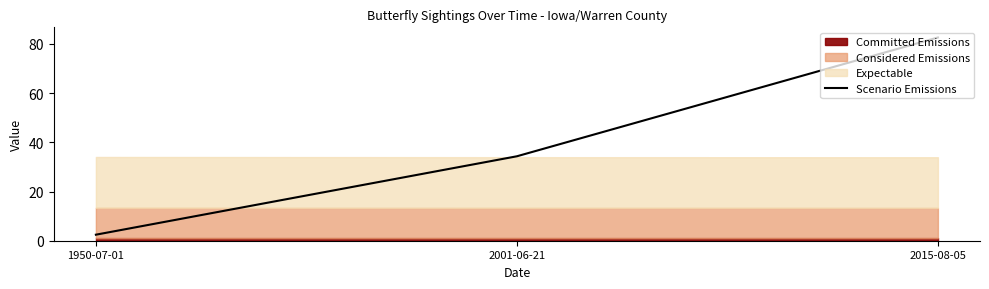

What is the sum of the values at 2001-06-21 and 2015-08-05?

116.9